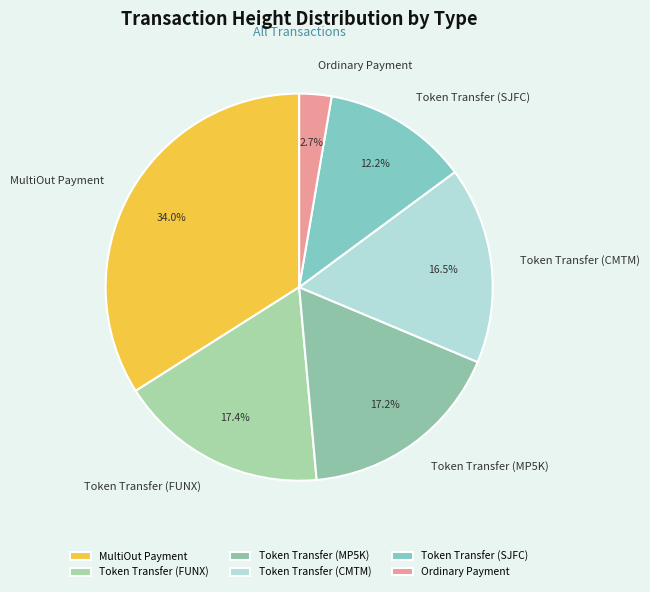

Between MultiOut Payment and Ordinary Payment, which is larger?

MultiOut Payment